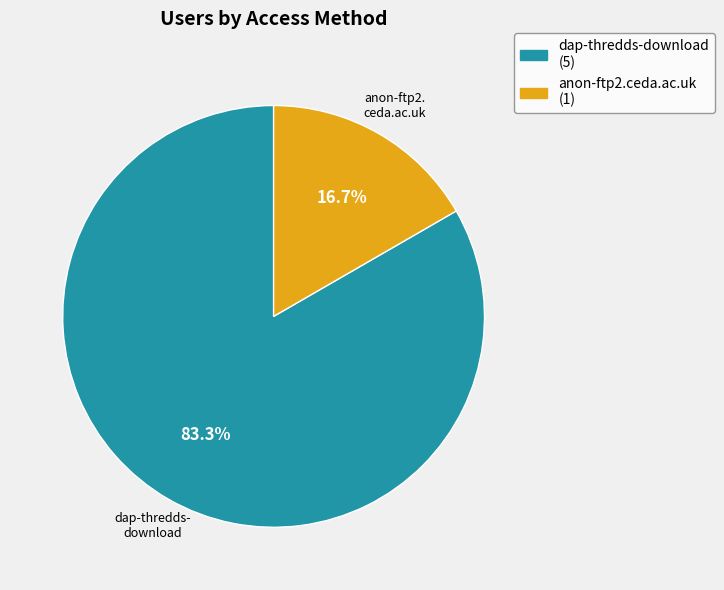

Is there a majority slice in this chart?

Yes